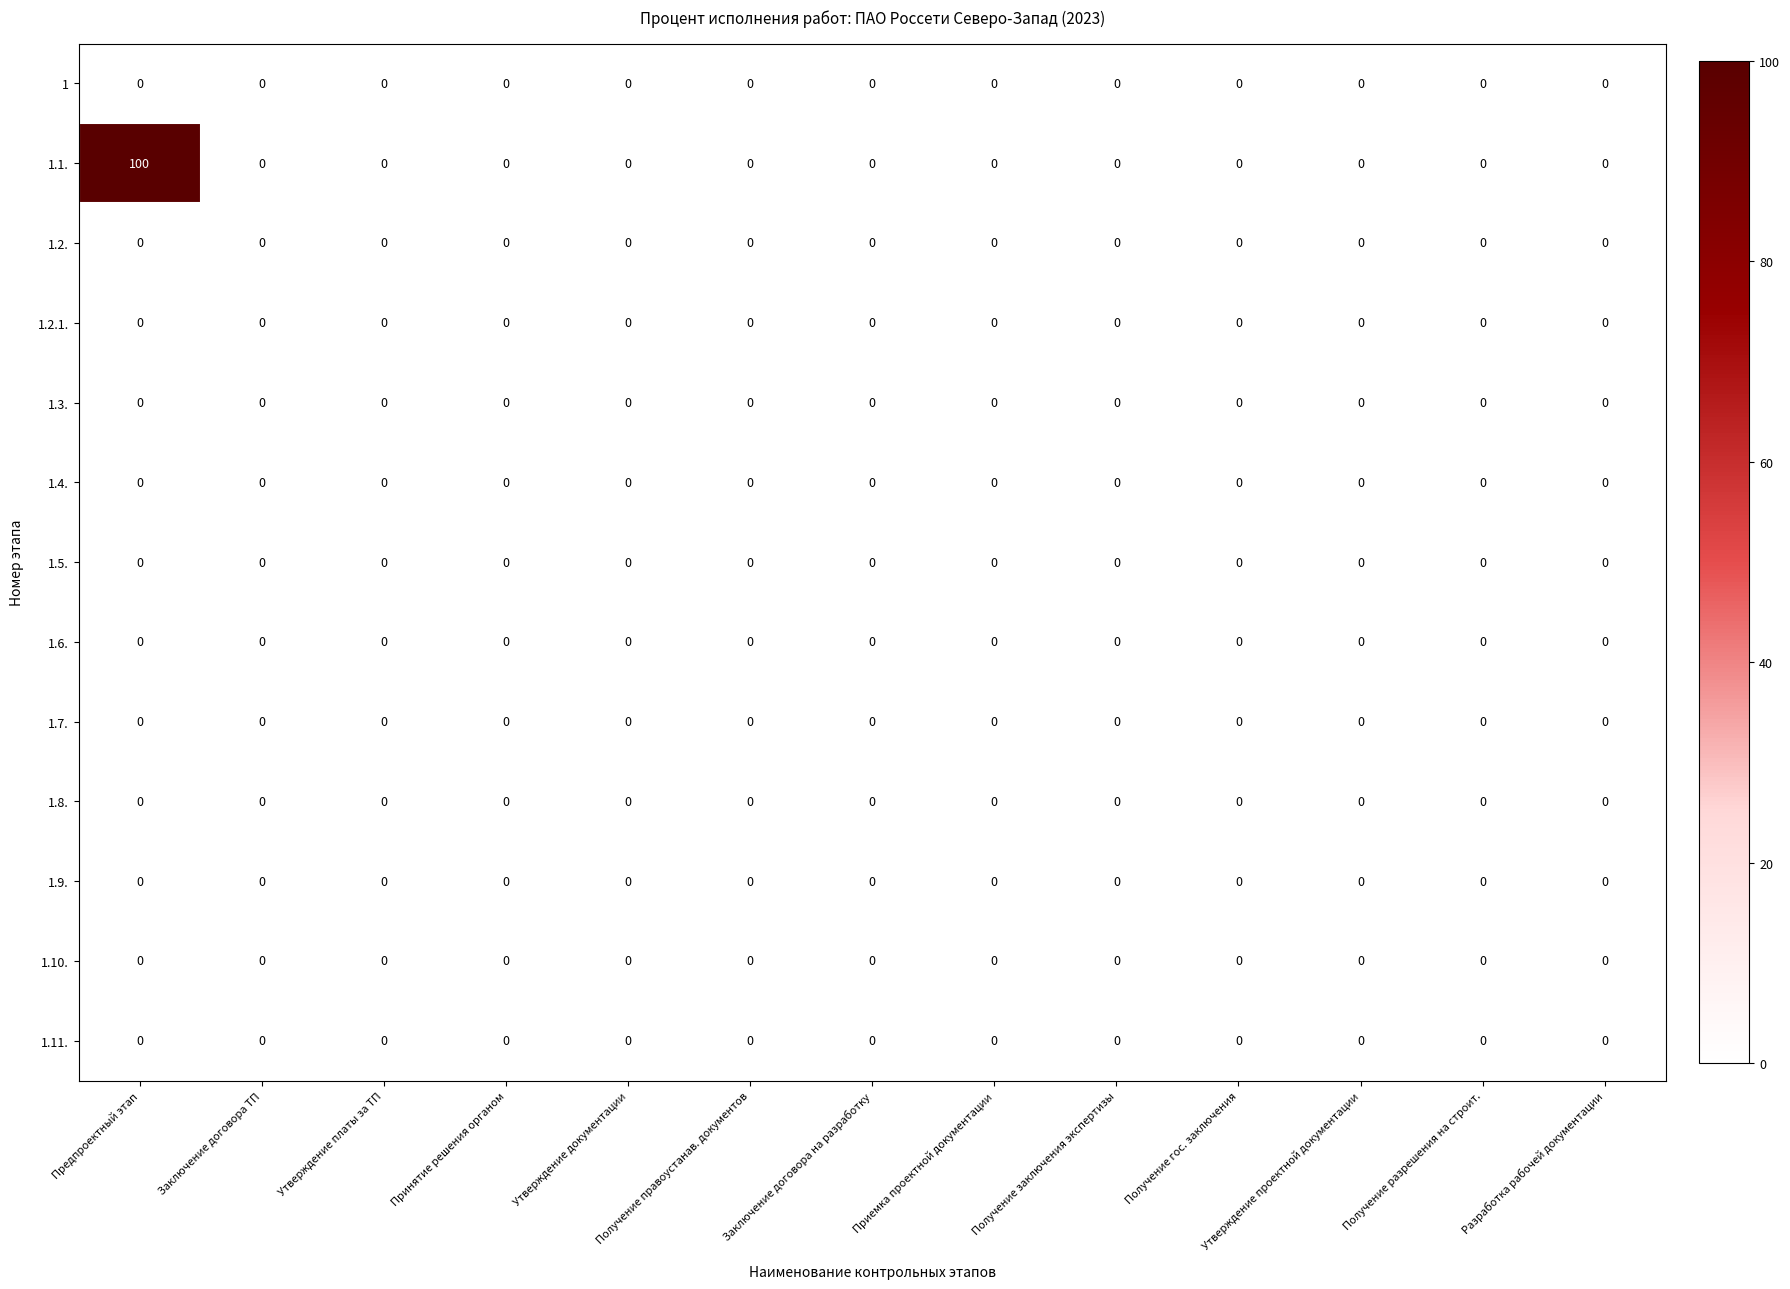

True or false: 1.10. has a value of 0 at Утверждение платы за ТП.

True